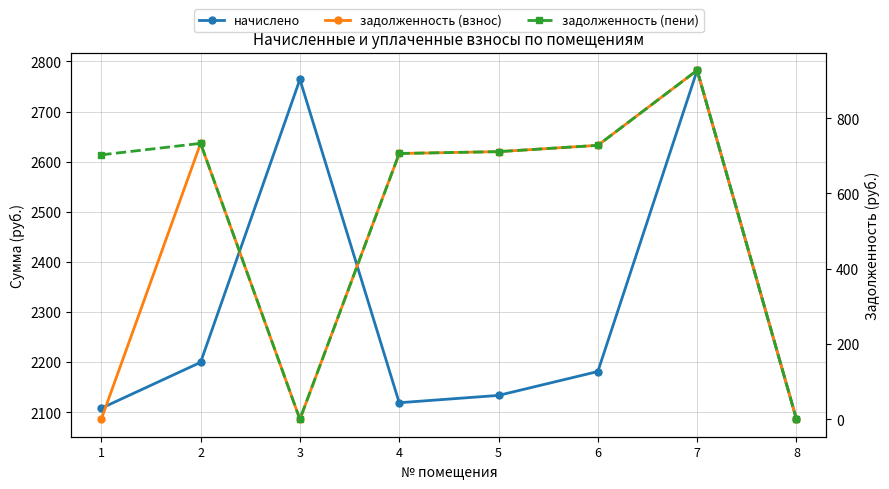

True or false: задолженность (взнос) has a value of -644.7 at 1.

False